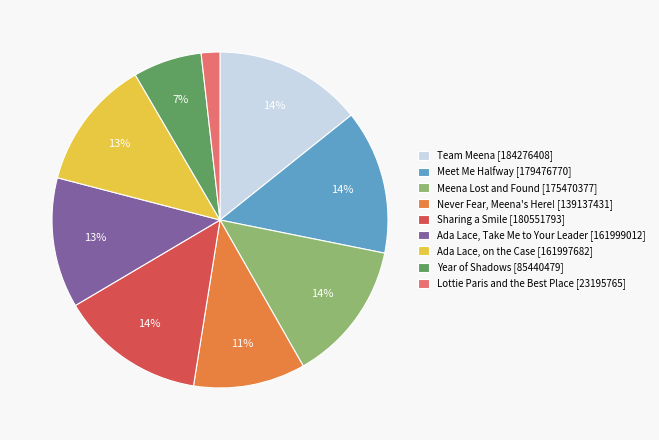

Count the number of slices in the pie.

9